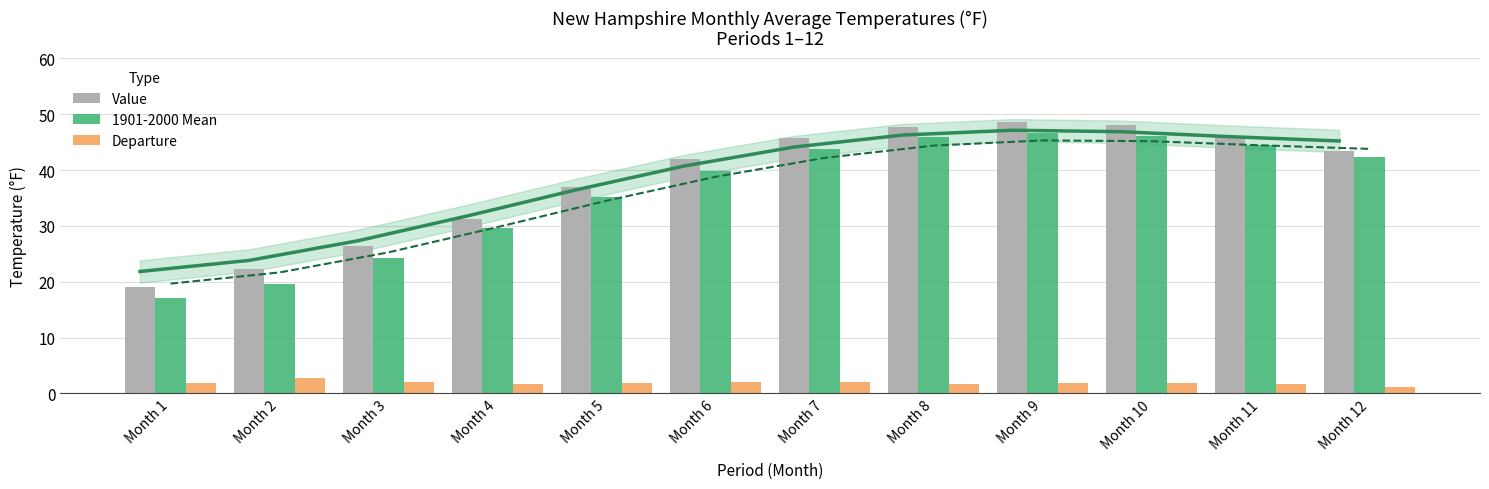

True or false: 1901-2000 Mean has a value of 27.9 at Month 7.

False